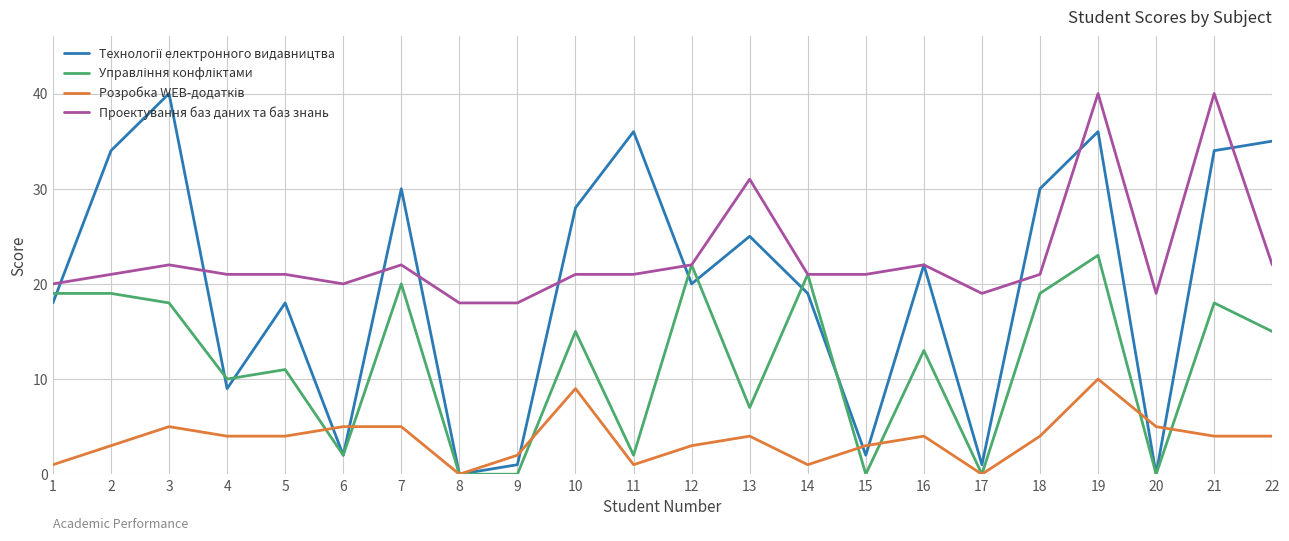

At which category is the sum across all series the highest?

19